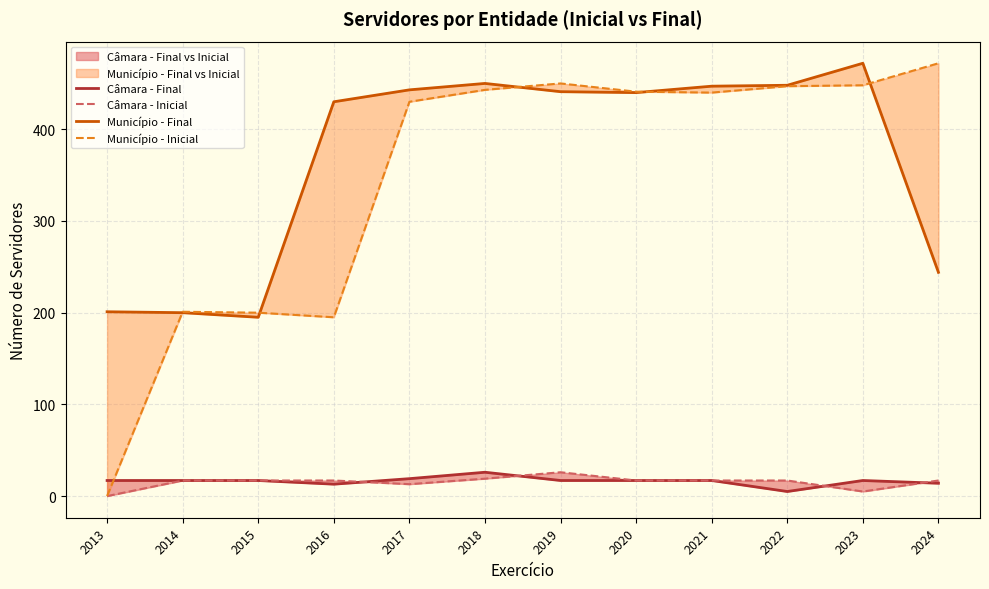

At which label does Município - Inicial first exceed 441?

2018